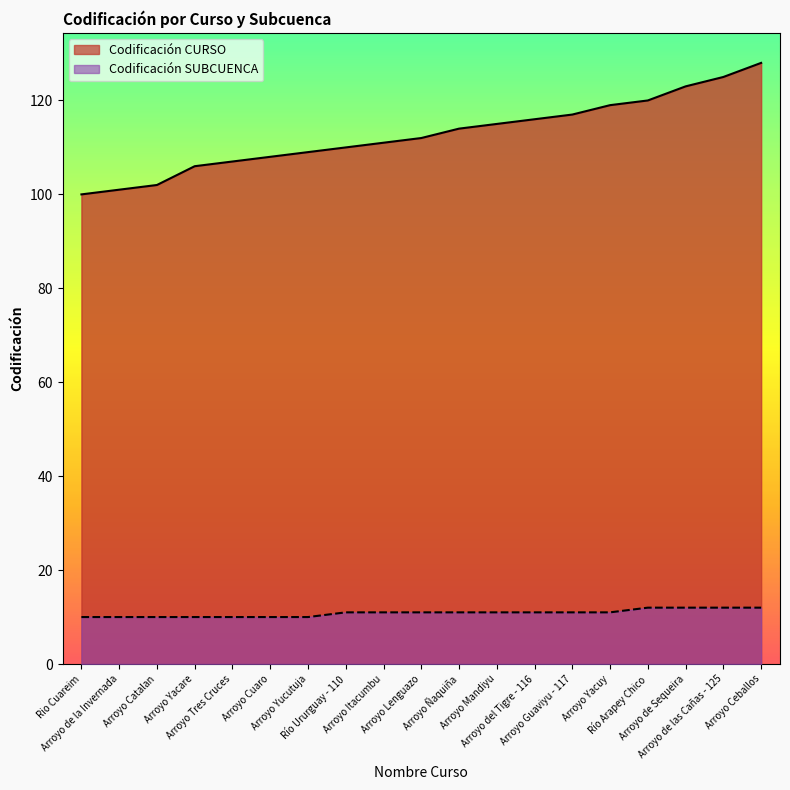

The Codificación CURSO series shows 100 at Rio Cuareim. True or false?

True